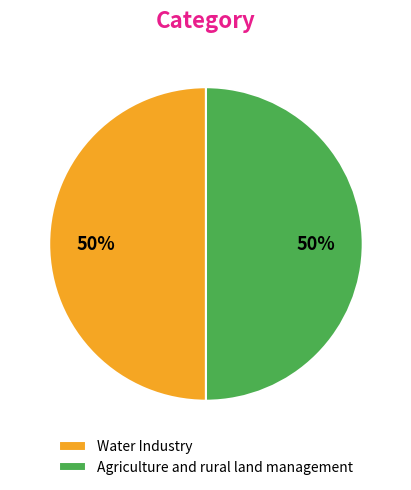

What is the ratio of the value at Water Industry to the value at Agriculture and rural land management?

1.0